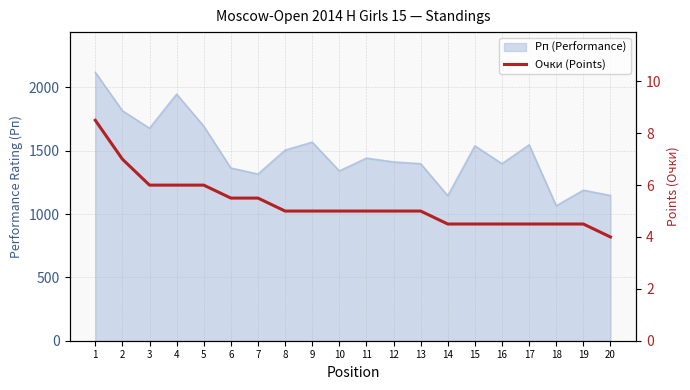

The chart shows a value of 6.8 at 17. True or false?

False